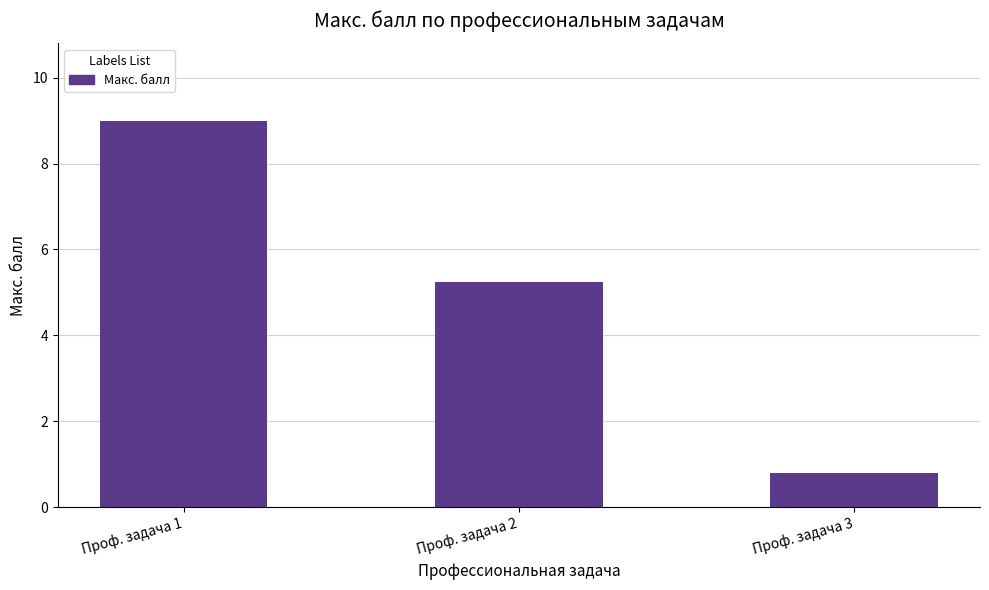

Which label corresponds to the smallest value in the chart?

Проф. задача 3